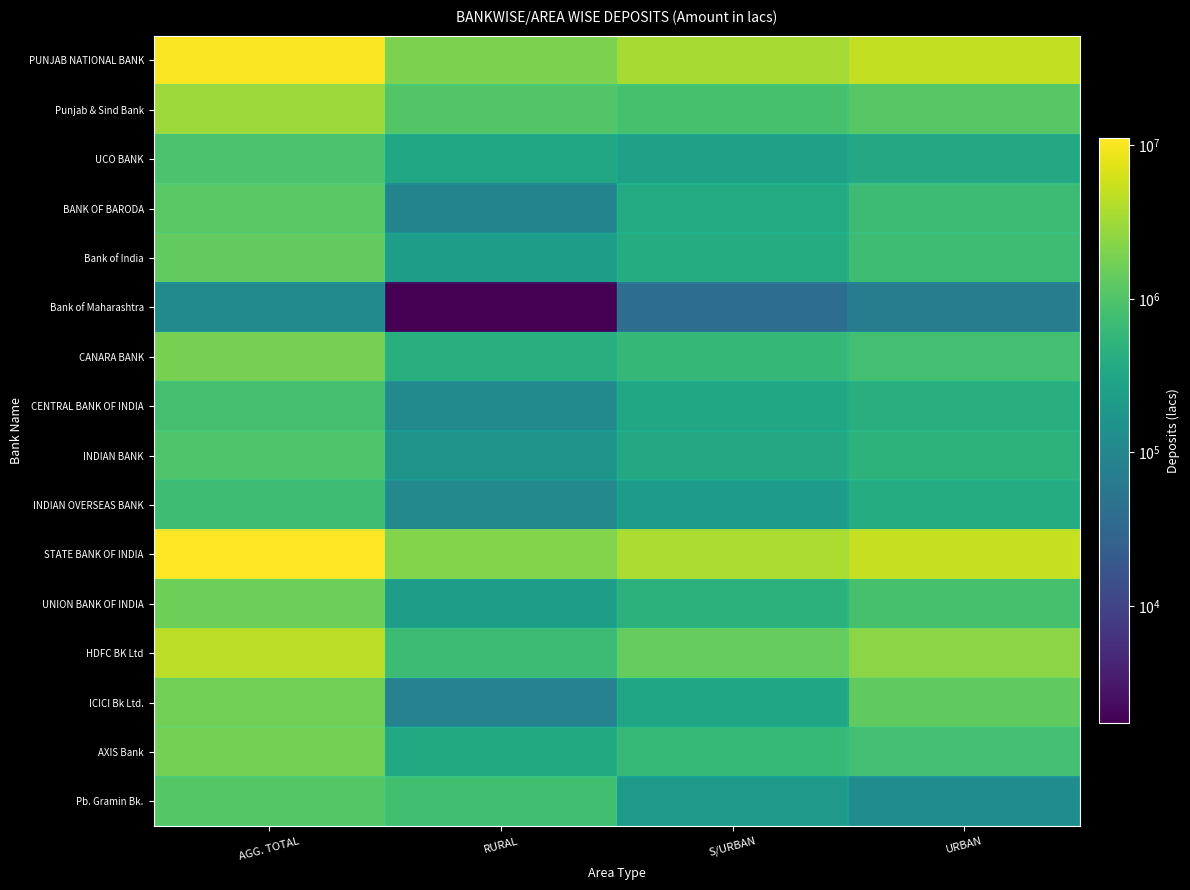

Which has a higher value, RURAL or URBAN?

URBAN